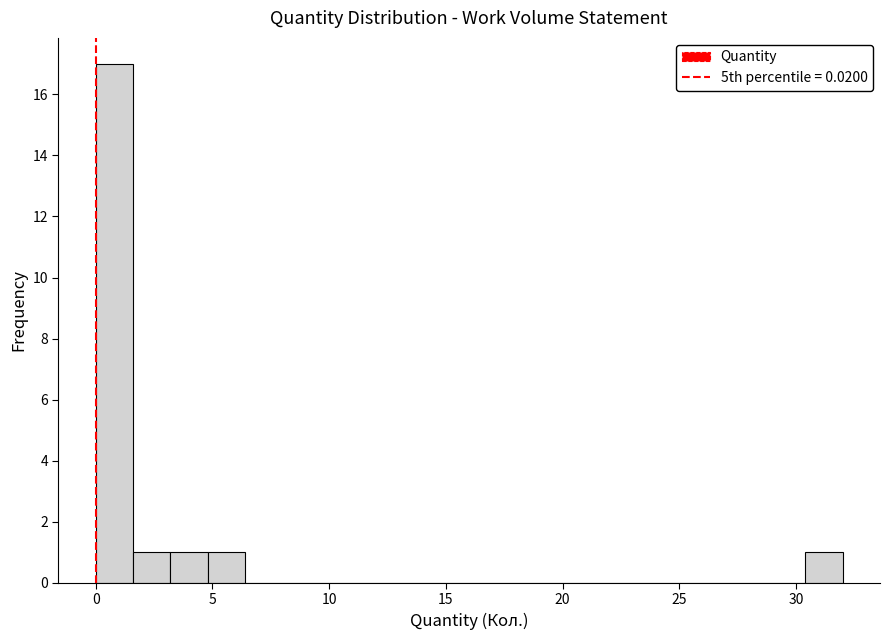

Read against the x-axis, roughly where is the centre of the tallest bar?

1.0